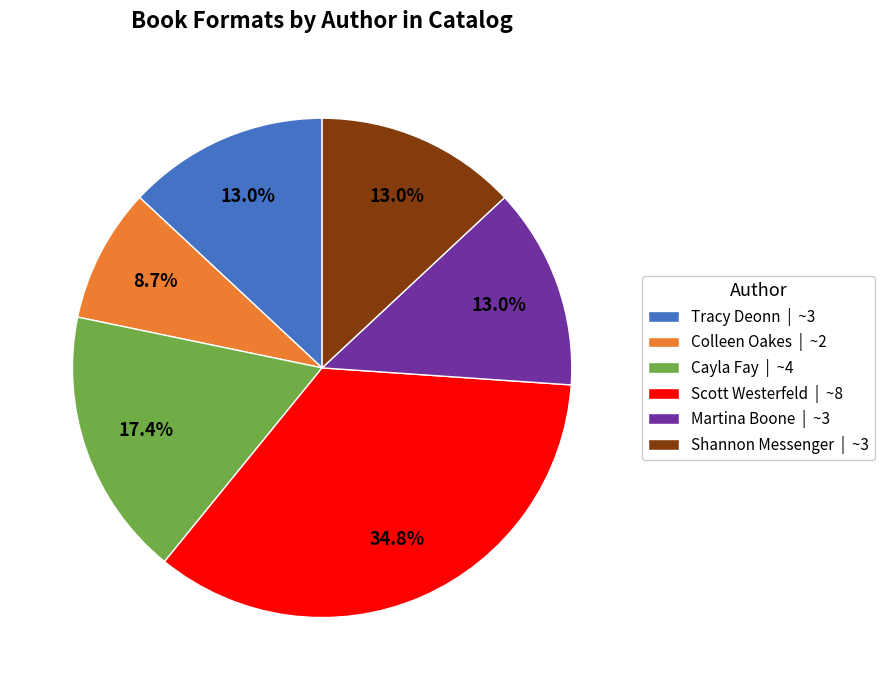

Is there a majority slice in this chart?

No